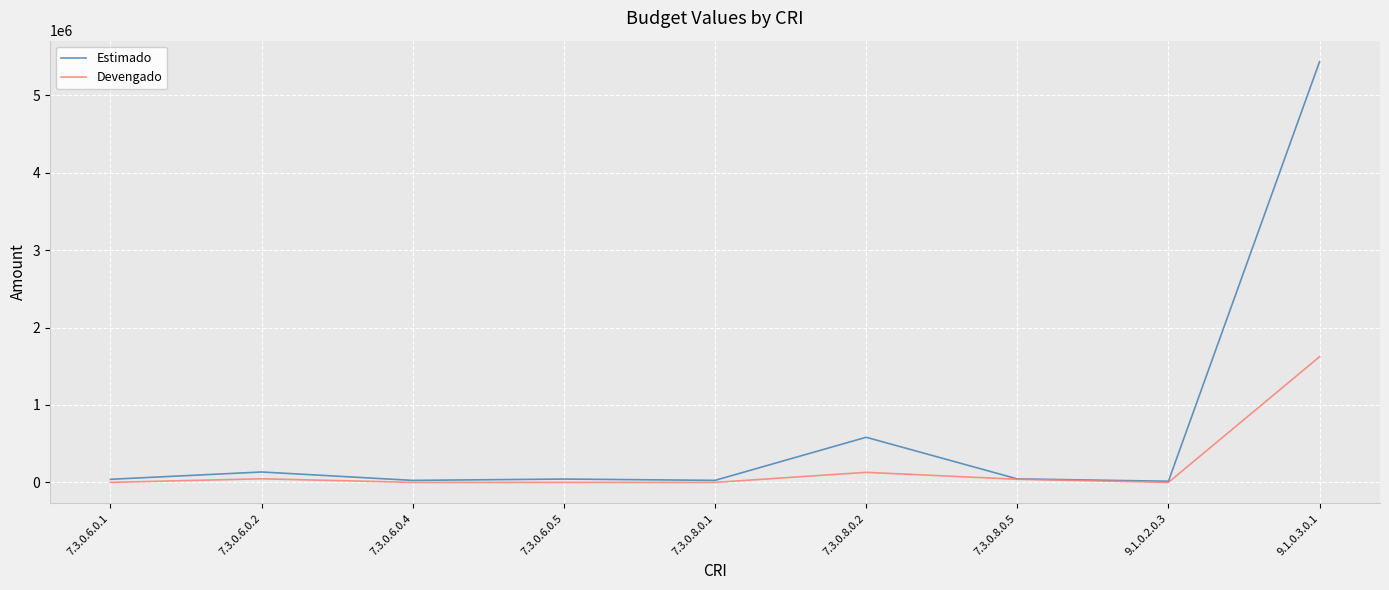

Rank the series by their maximum value, from highest to lowest.

Estimado, Devengado